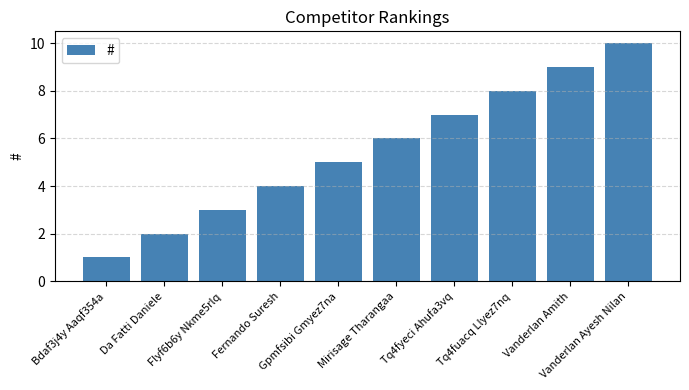

What is the value of the 7th bar from the left?

7